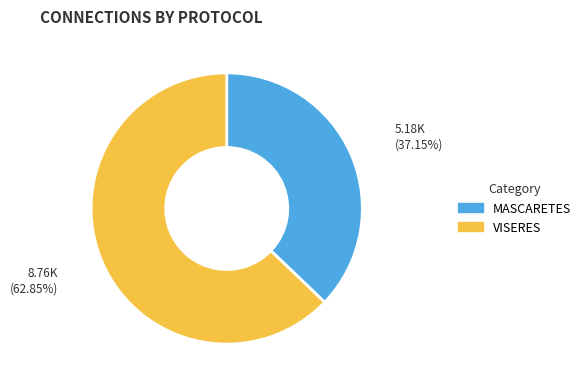

Which slice is the largest?

VISERES